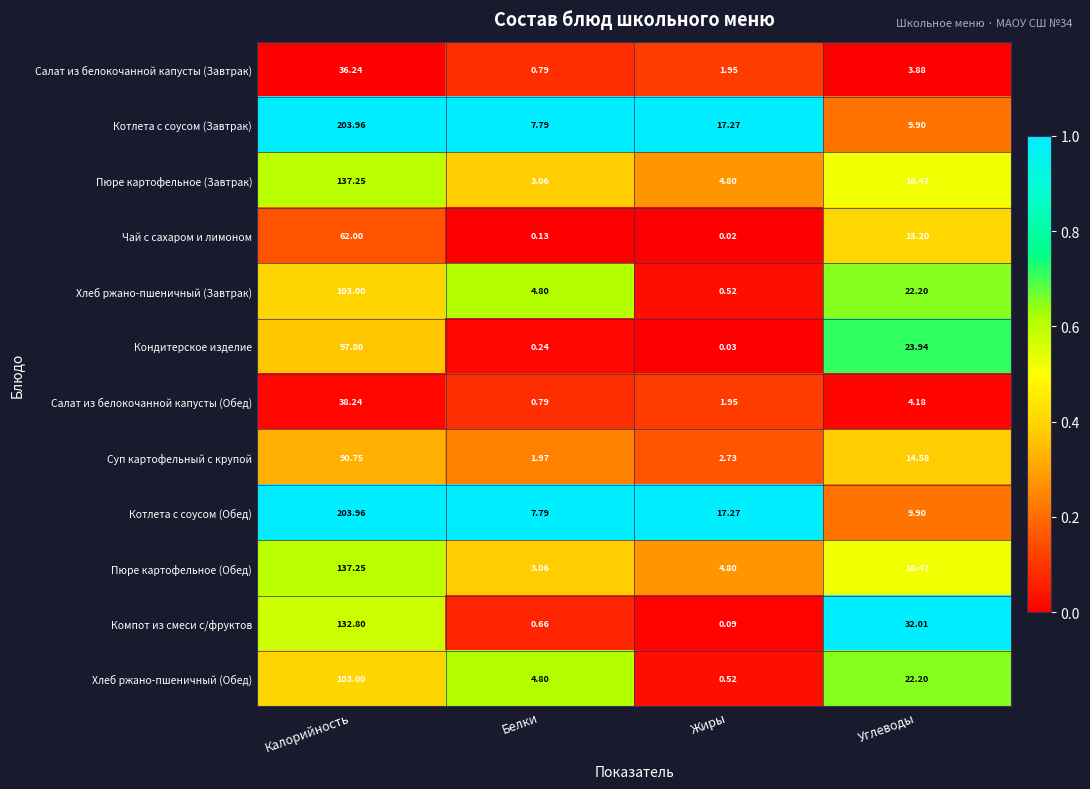

At how many categories does at least one series exceed 0?

4